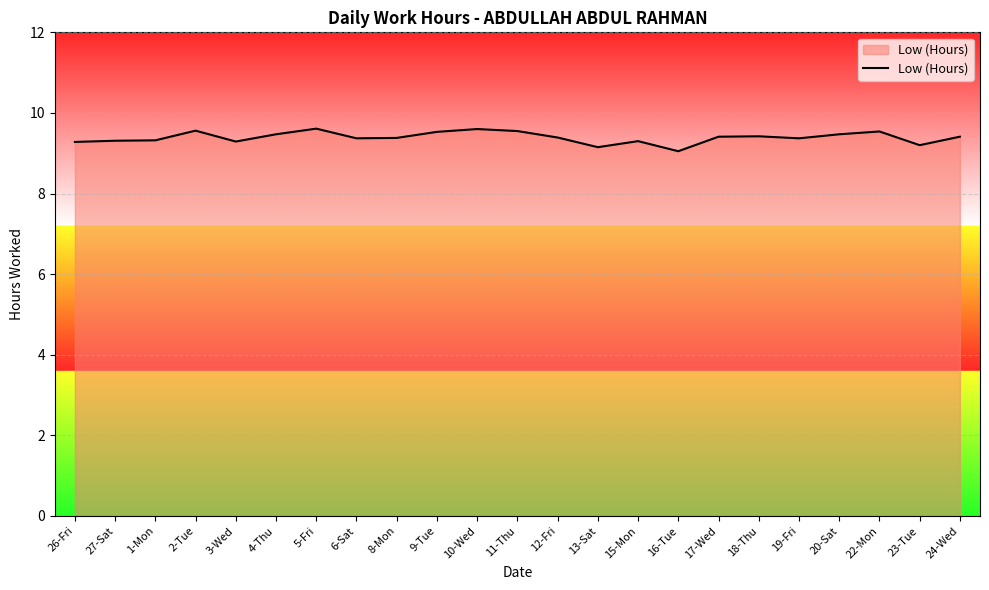

What is the difference between the values at 2-Tue and 15-Mon?

0.3